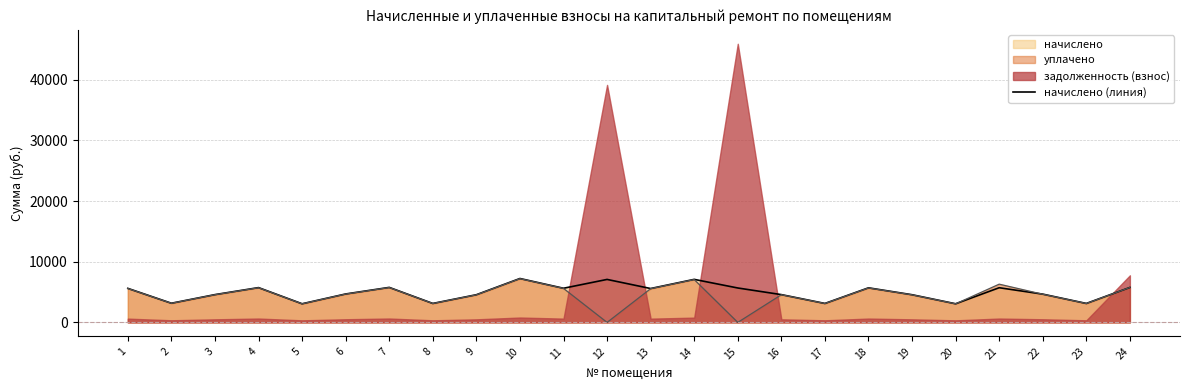

How many values are below 5587?

12